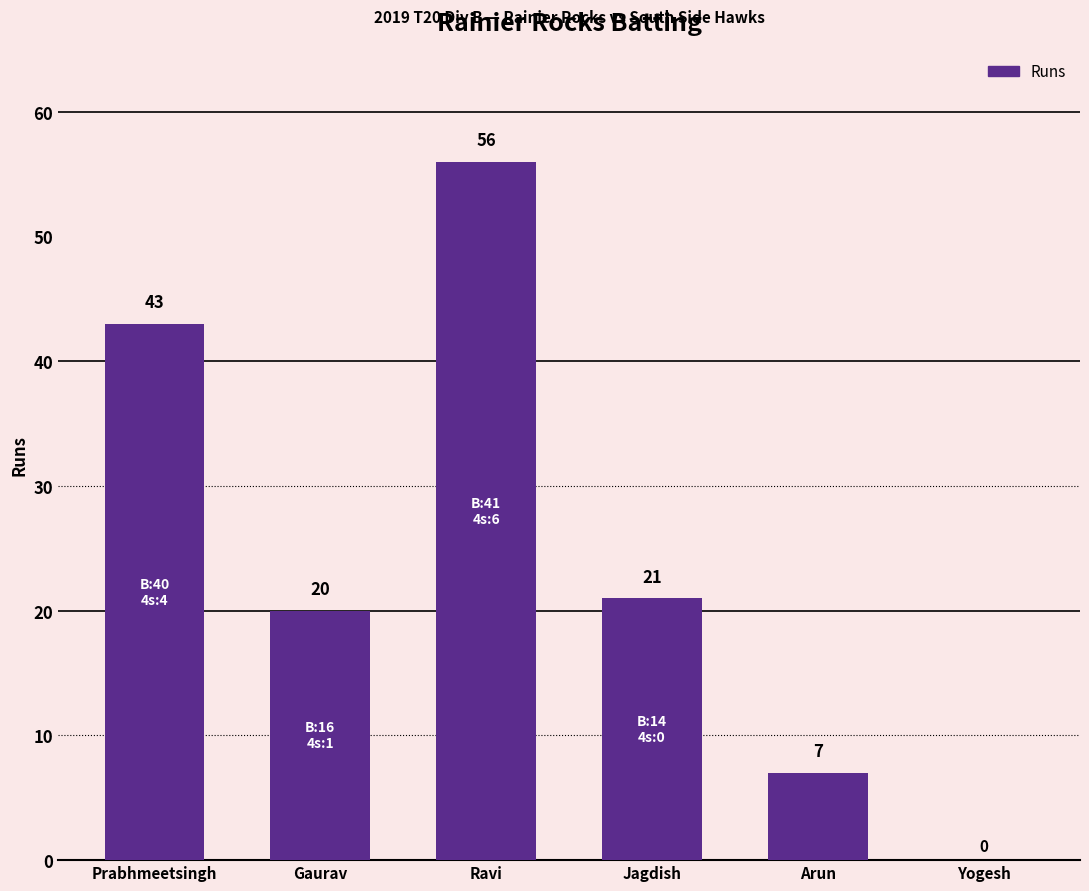

What is the sum of the values at Prabhmeetsingh and Yogesh?

43